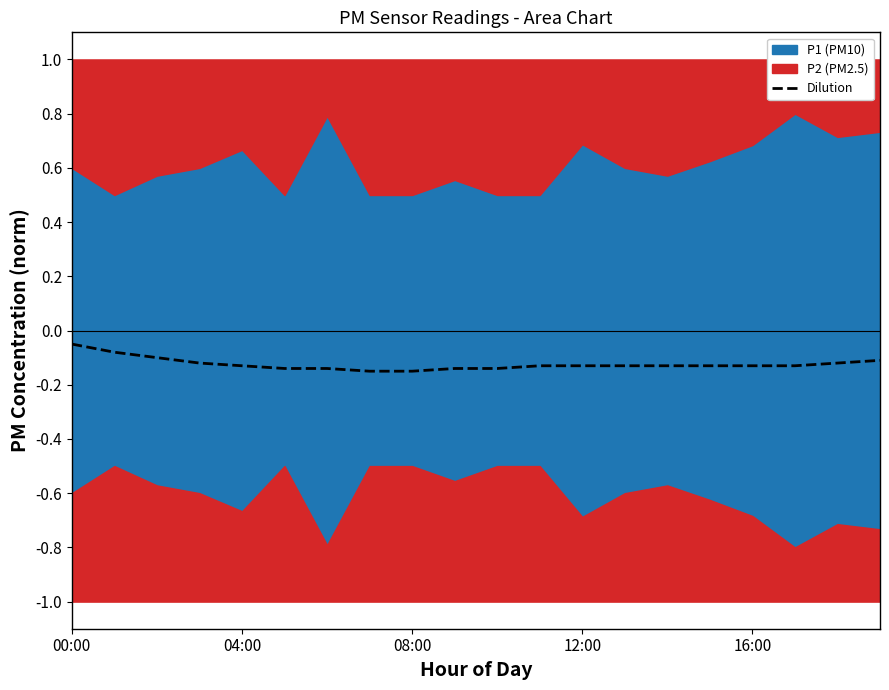

Is it true that Dilution equals -0.2 at 16:00?

False